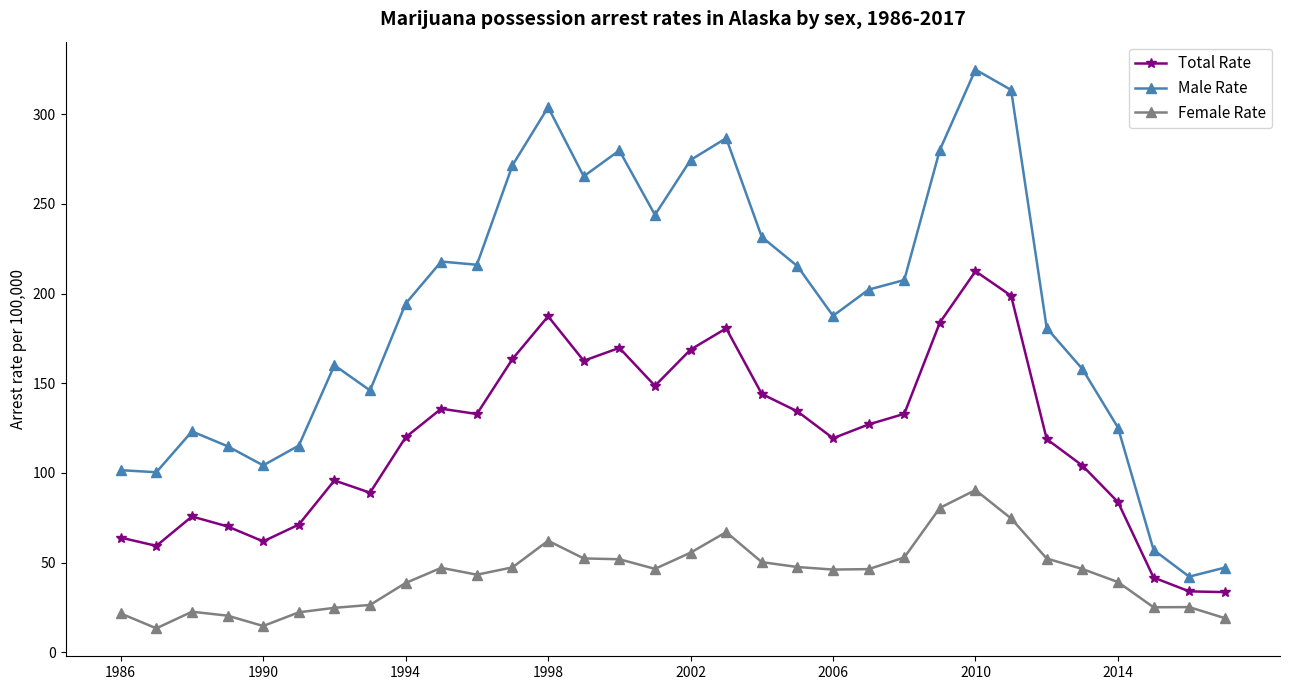

What is the value of the Female Rate point at the 12th from the left?

47.3